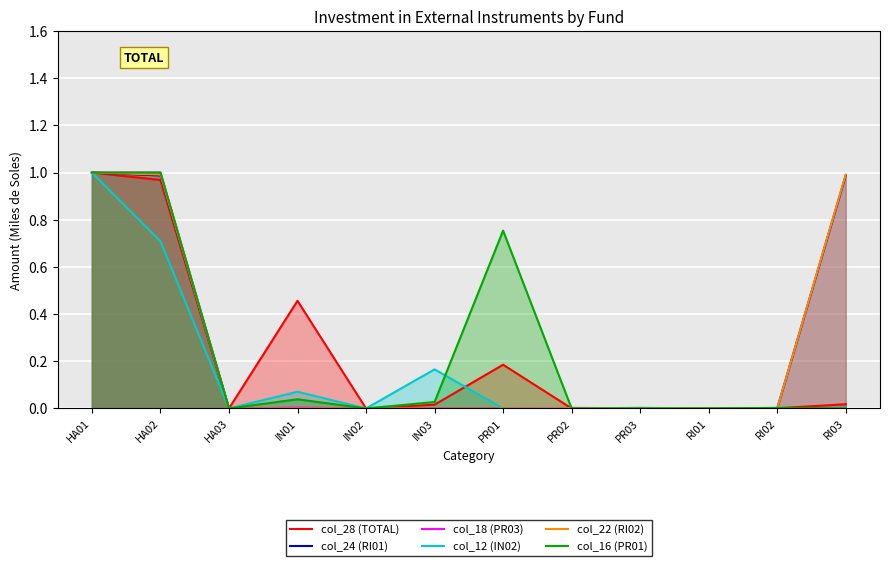

Reading right to left, extract all data points from this chart.

col_28 (TOTAL): RI03=0.0	RI02=0.0	RI01=0.0	PR03=0.0	PR02=0.0	PR01=0.2	IN03=0.0	IN02=0.0	IN01=0.5	HA03=0.0	HA02=1.0	HA01=1.0
col_24 (RI01): RI03=1.0	RI02=0.0	RI01=0.0	PR03=0.0	PR02=0.0	PR01=0.0	IN03=0.0	IN02=0.0	IN01=0.0	HA03=0.0	HA02=1.0	HA01=1.0
col_18 (PR03): RI03=0.0	RI02=0.0	RI01=0.0	PR03=0.0	PR02=0.0	PR01=0.0	IN03=0.0	IN02=0.0	IN01=0.0	HA03=0.0	HA02=1.0	HA01=1.0
col_12 (IN02): RI03=0.0	RI02=0.0	RI01=0.0	PR03=0.0	PR02=0.0	PR01=0.0	IN03=0.2	IN02=0.0	IN01=0.1	HA03=0.0	HA02=0.7	HA01=1.0
col_22 (RI02): RI03=1.0	RI02=0.0	RI01=0.0	PR03=0.0	PR02=0.0	PR01=0.0	IN03=0.0	IN02=0.0	IN01=0.0	HA03=0.0	HA02=1.0	HA01=1.0
col_16 (PR01): RI03=0.0	RI02=0.0	RI01=0.0	PR03=0.0	PR02=0.0	PR01=0.8	IN03=0.0	IN02=0.0	IN01=0.0	HA03=0.0	HA02=1.0	HA01=1.0